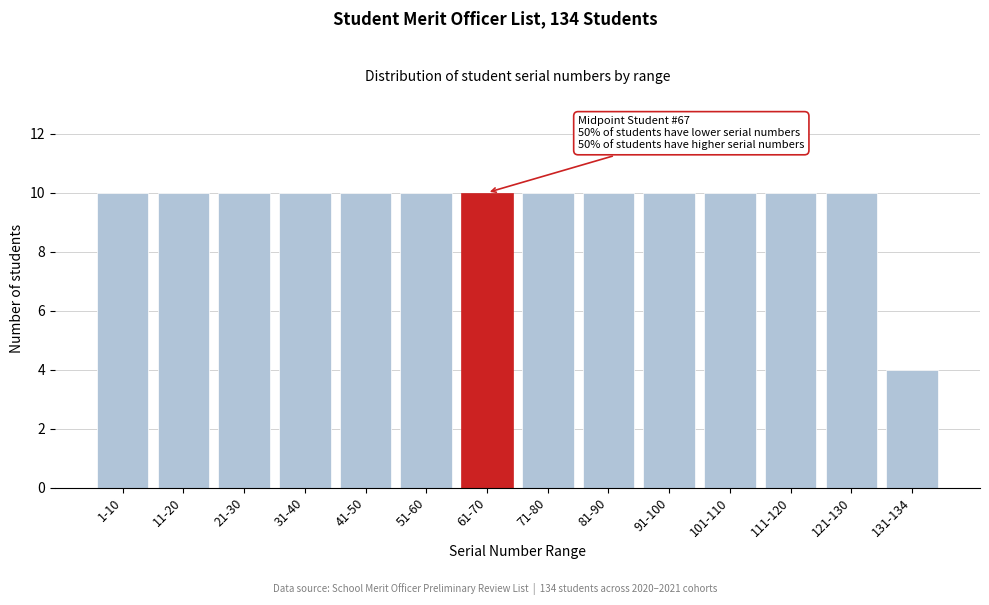

Reading left to right, what are all the values shown in this chart?

1-10=10	11-20=10	21-30=10	31-40=10	41-50=10	51-60=10	61-70=10	71-80=10	81-90=10	91-100=10	101-110=10	111-120=10	121-130=10	131-134=4